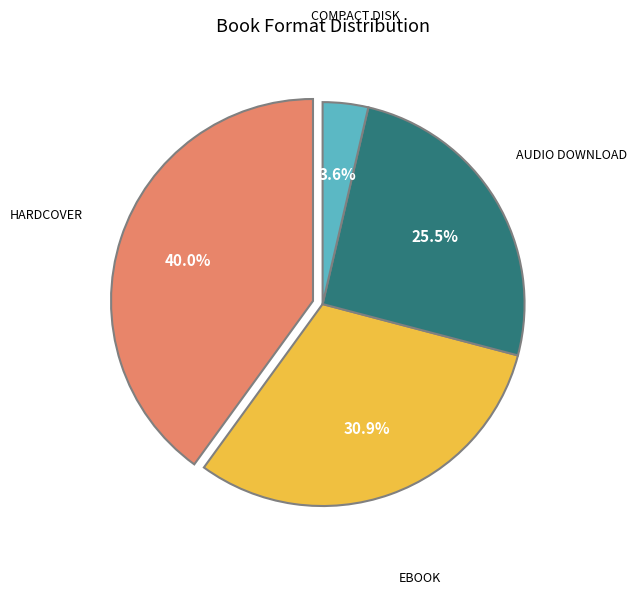

Is there a majority slice in this chart?

No